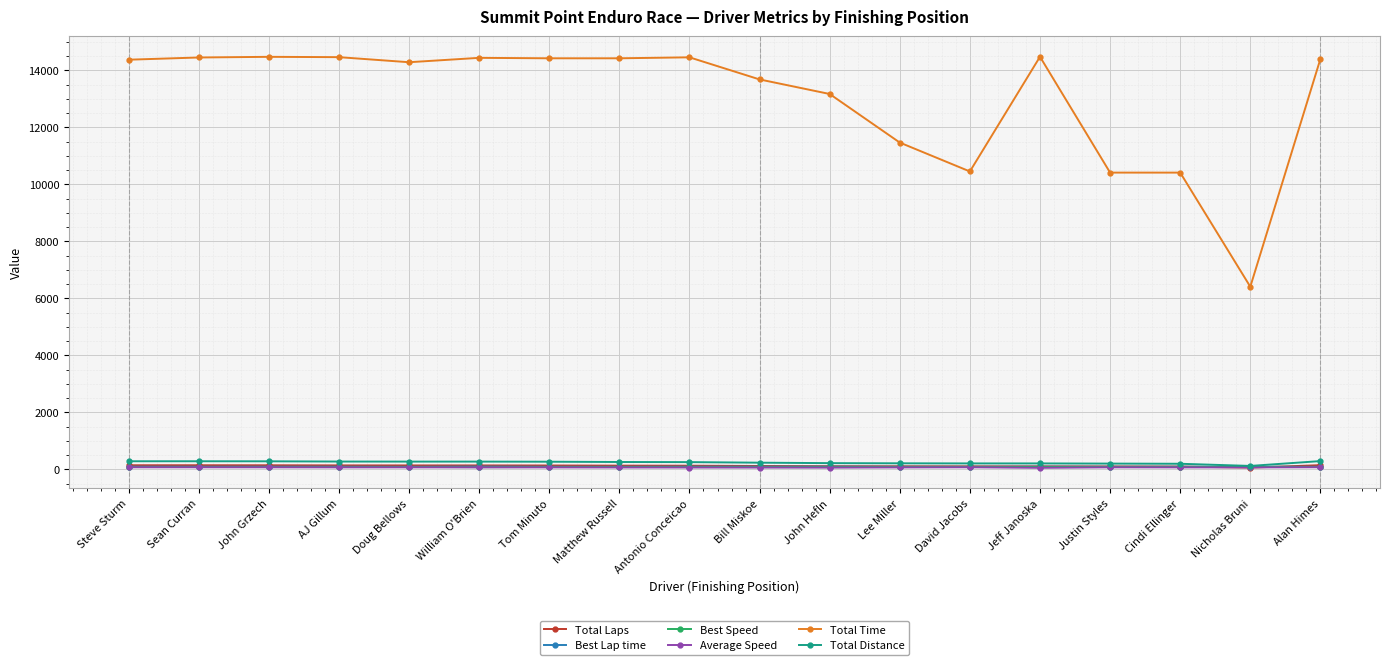

True or false: Best Speed and Total Time intersect in this chart.

False